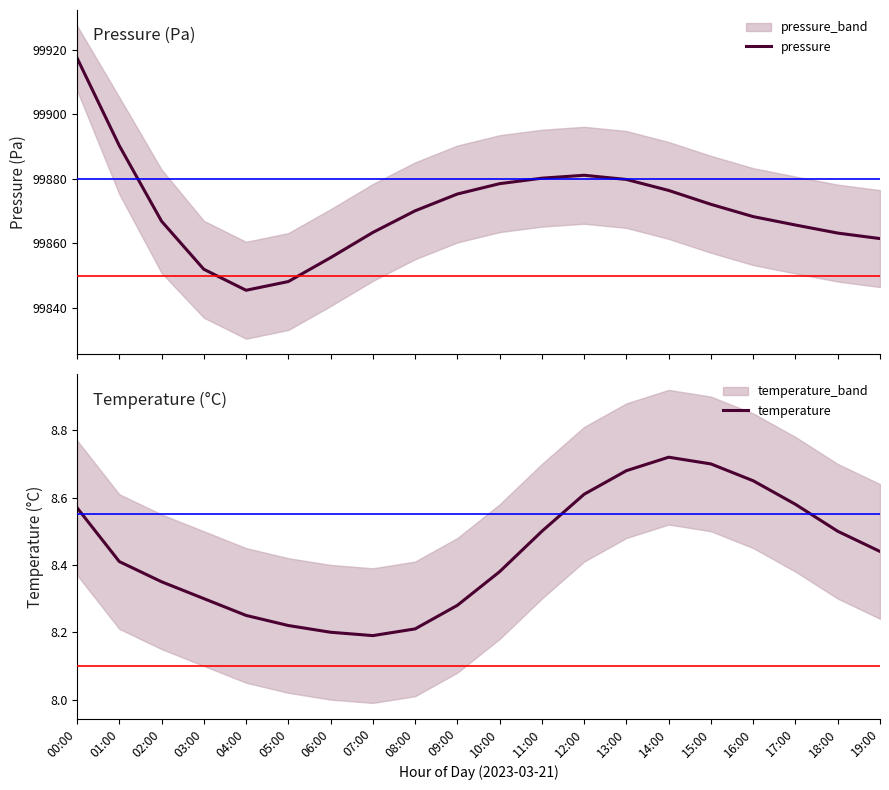

What position from the left is 05:00?

6